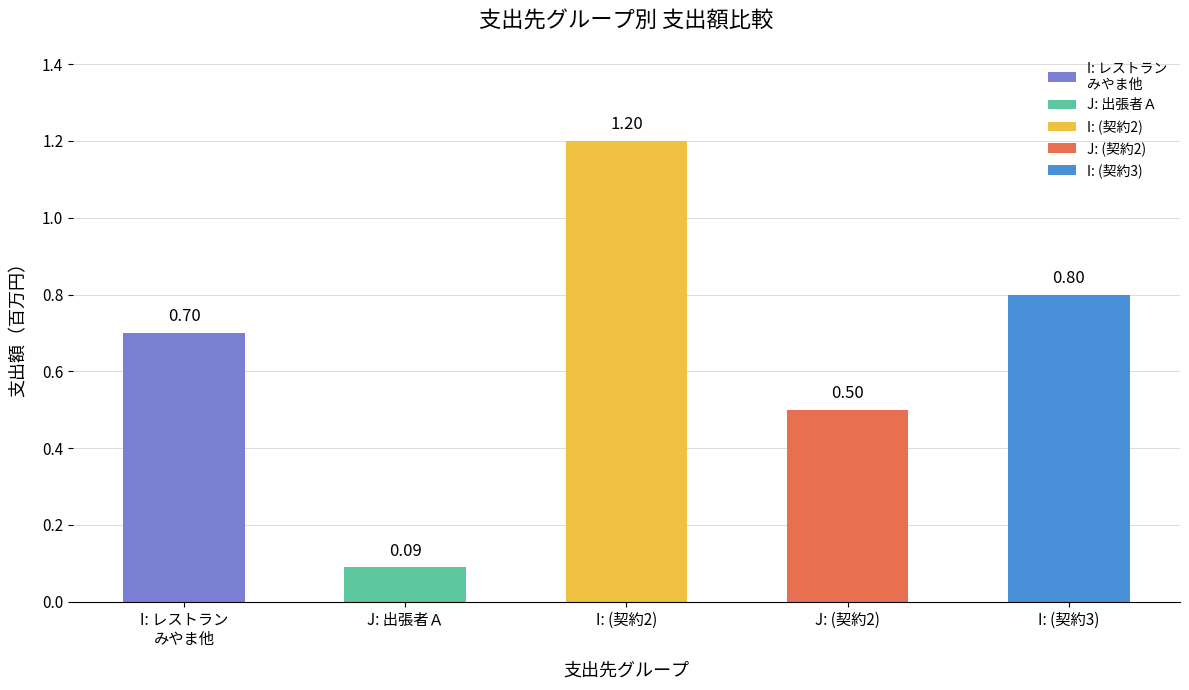

Are the bars horizontal?

No